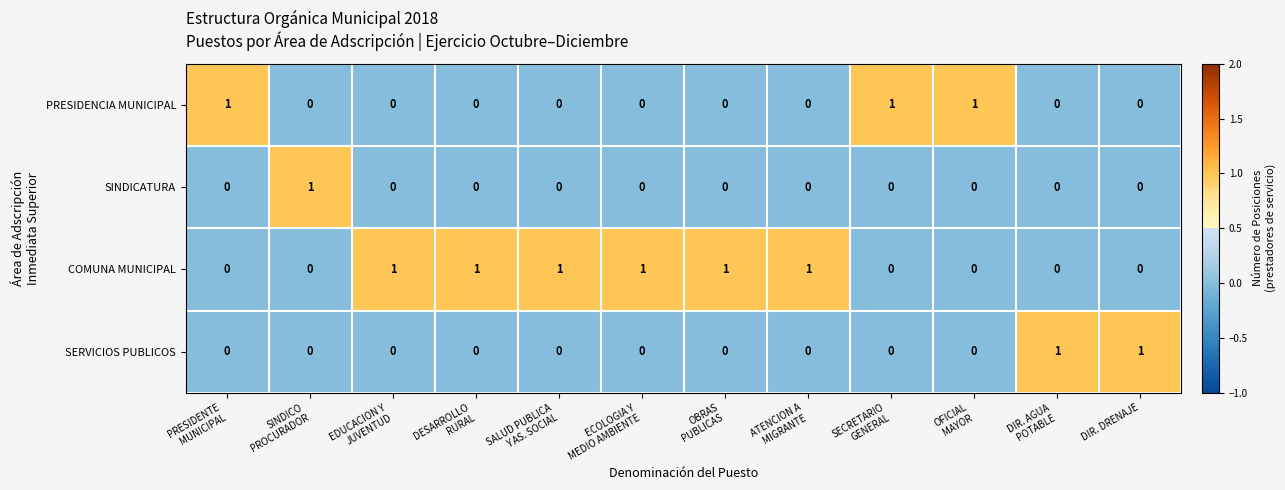

True or false: SINDICATURA has a value of 1 at DIR. DRENAJE.

False